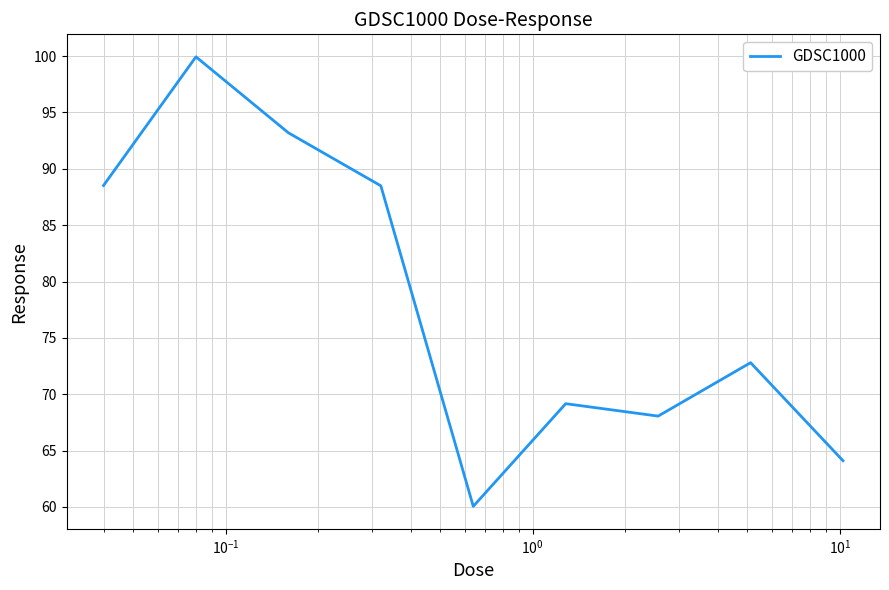

What is the greatest value displayed?

99.9